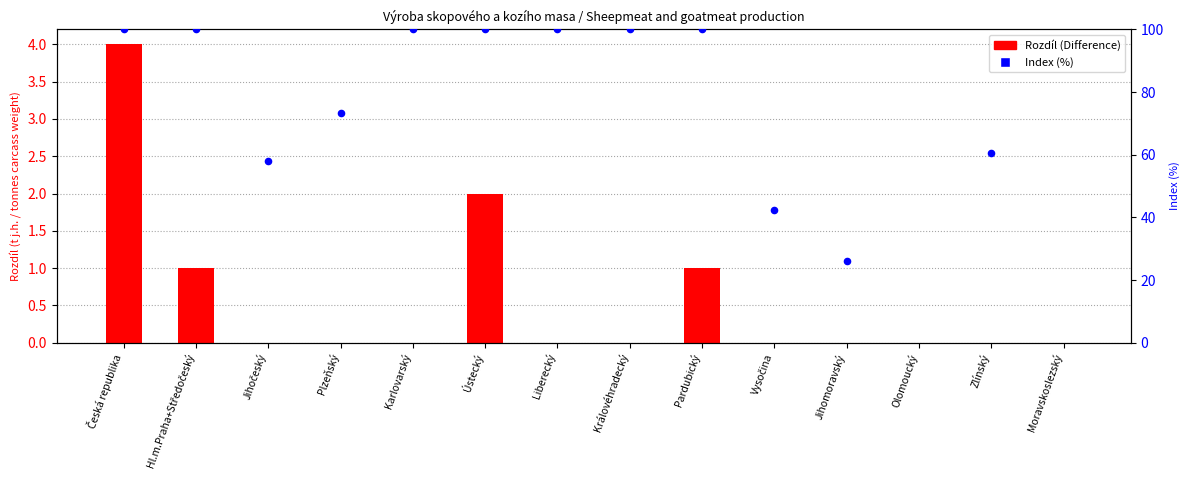

What is the ratio of the value at Česká republika to the value at Pardubický?

4.0